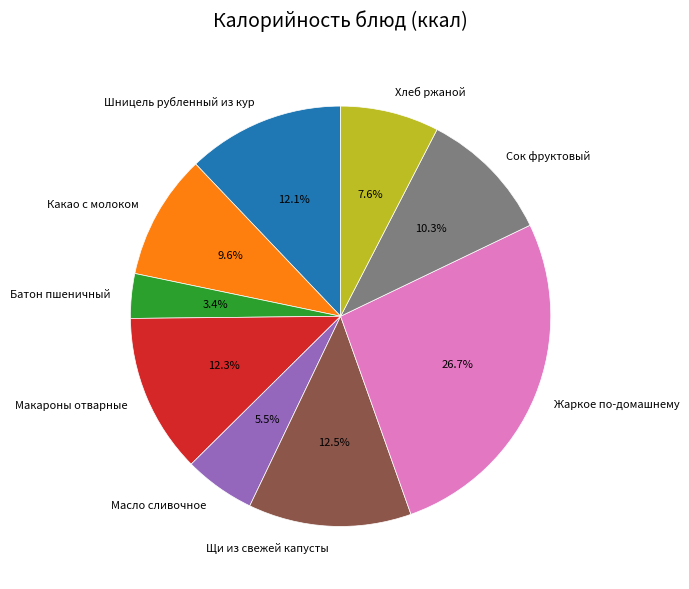

Which slice is the largest?

Жаркое по-домашнему